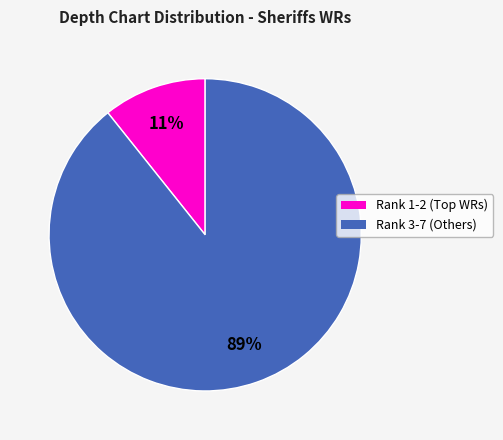

How many segments does this pie chart have?

2